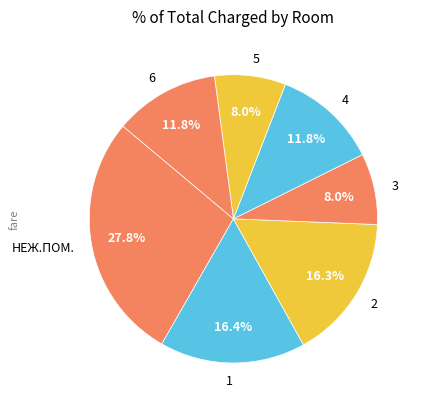

To the nearest percent, what is the average slice percentage?

14%